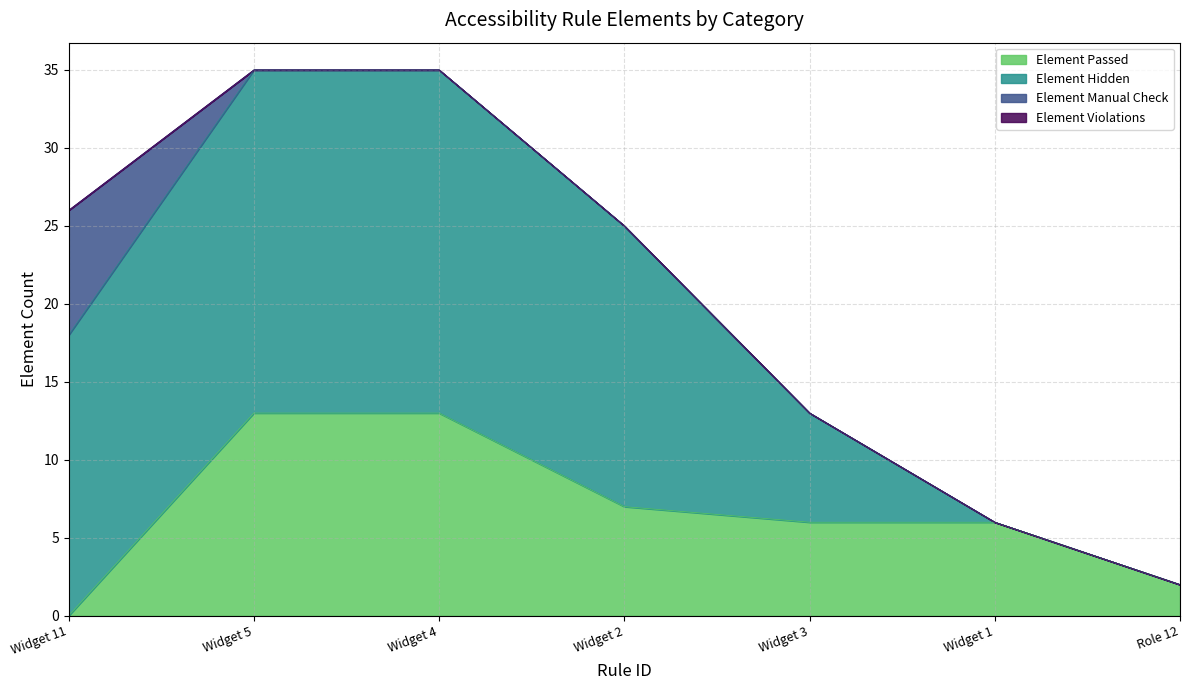

What value does the Element Passed series have at Widget 3, to the nearest 10?

10